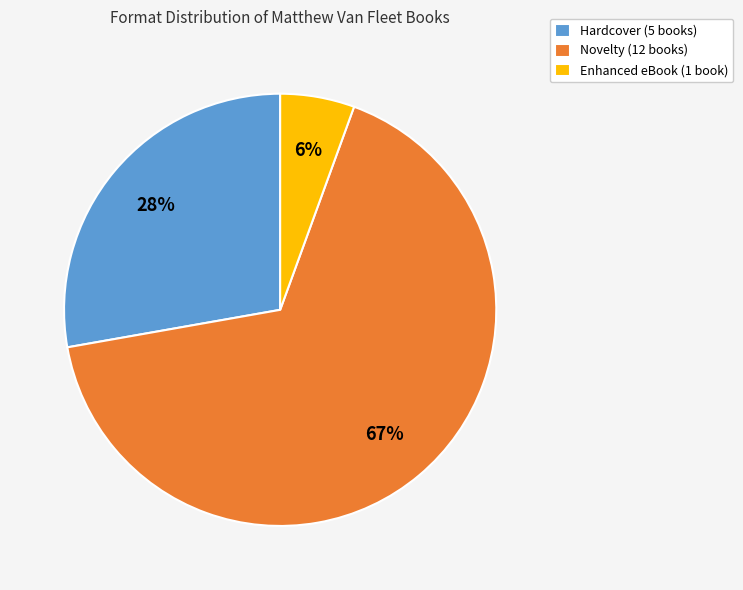

What percentage is the Enhanced eBook (1 book) slice, to the nearest percent?

6%